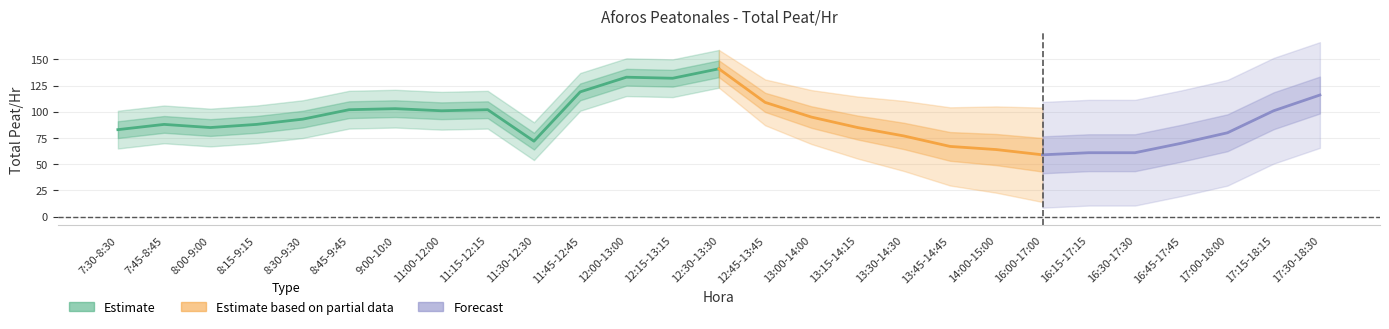

What is the sum of the values at 13:15-14:15 and 13:00-14:00?

180